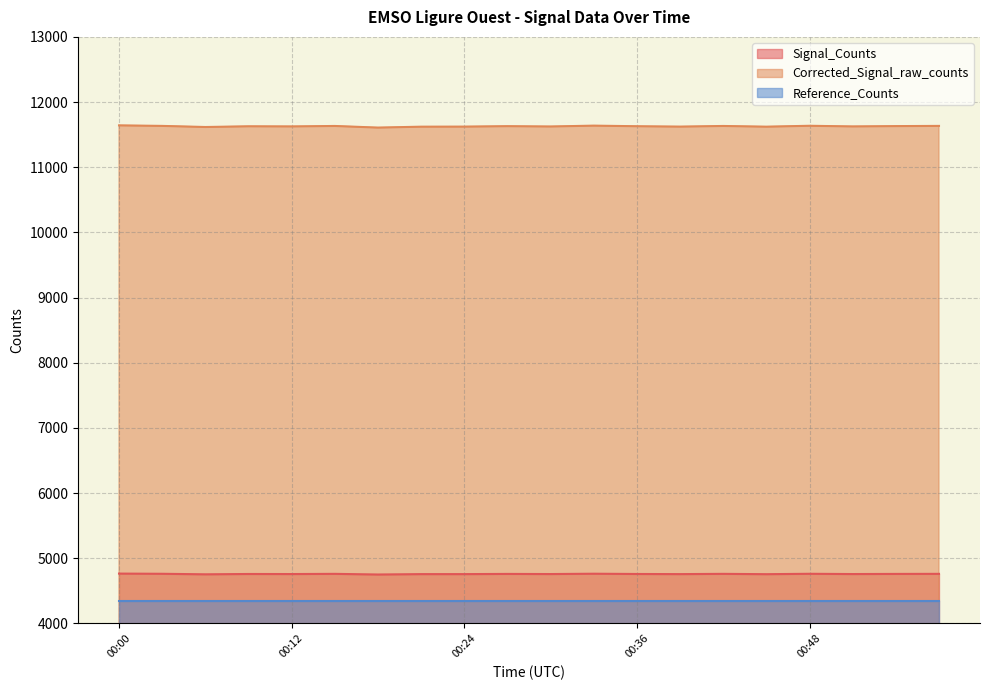

What is the difference between the maximum and second lowest values in the Corrected_Signal_raw_counts series?

25